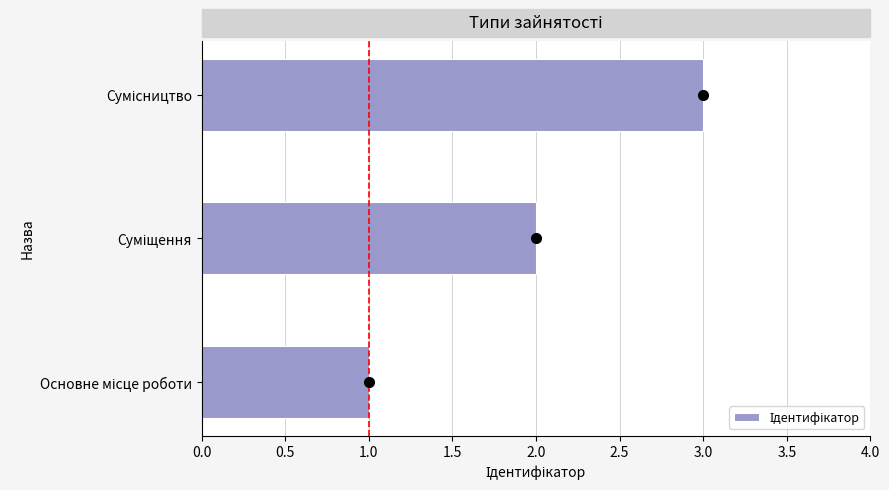

How many data points does each series have?

3